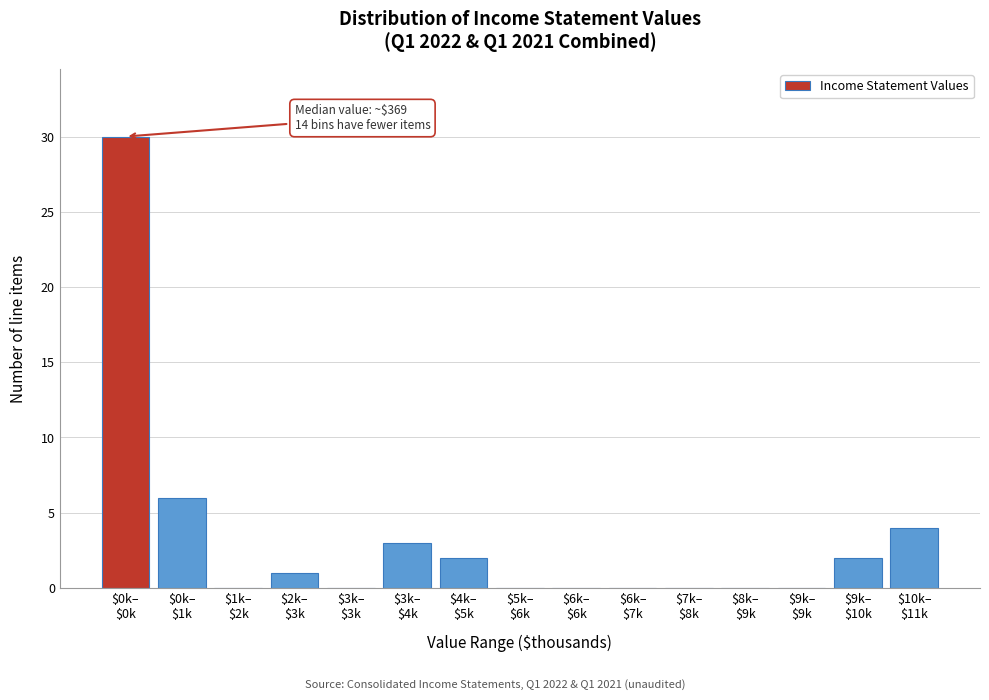

What is the greatest value displayed?

30